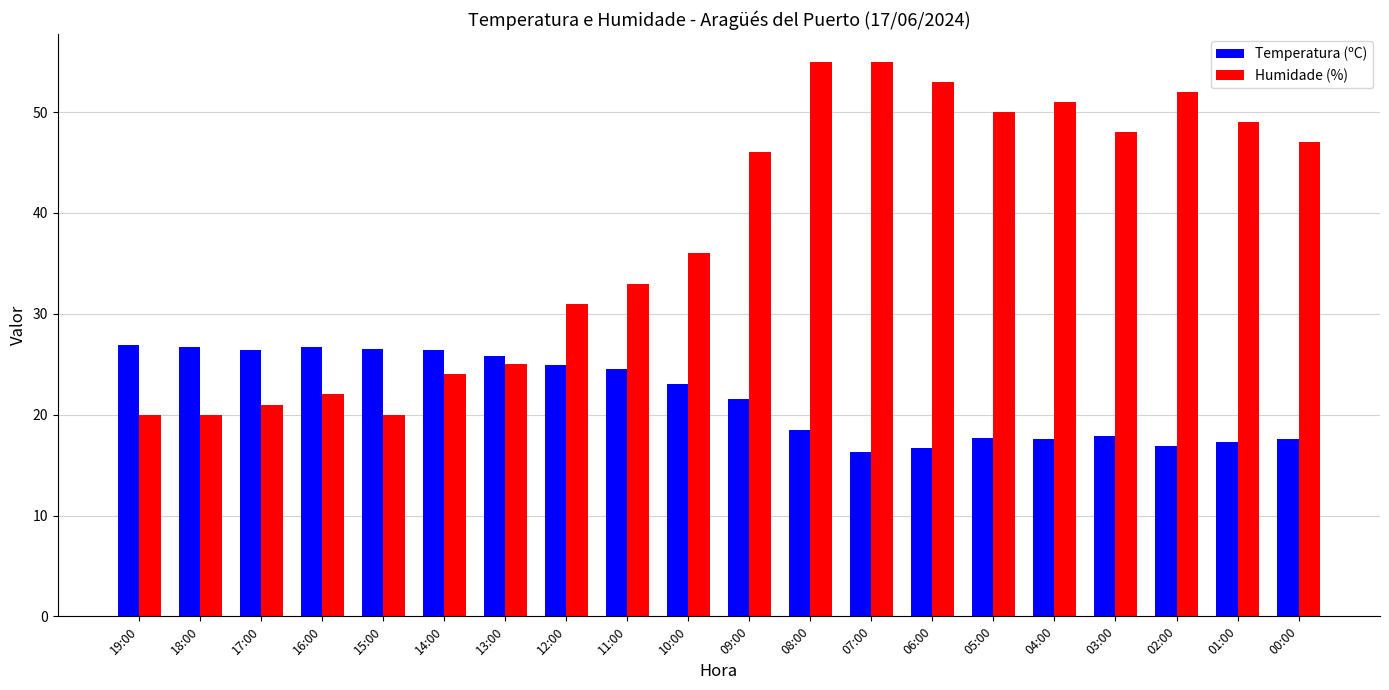

Rank the series by their maximum value, from highest to lowest.

Humidade (%), Temperatura (ºC)